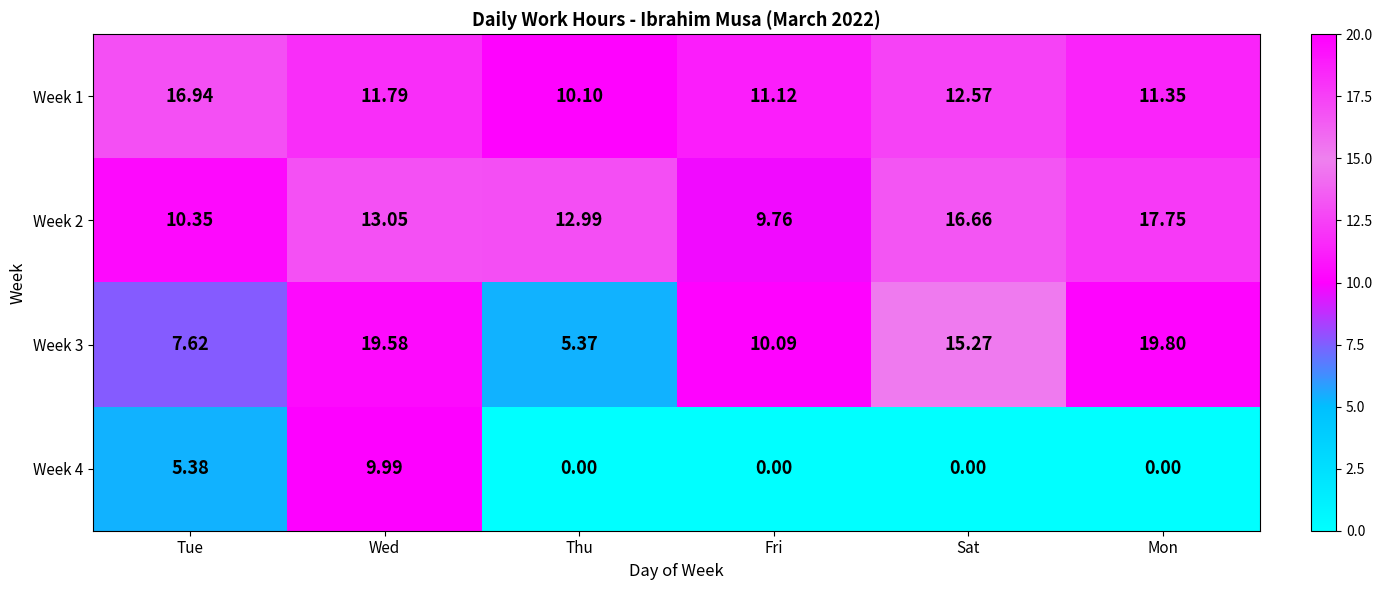

At which category is the sum across all series the highest?

Wed